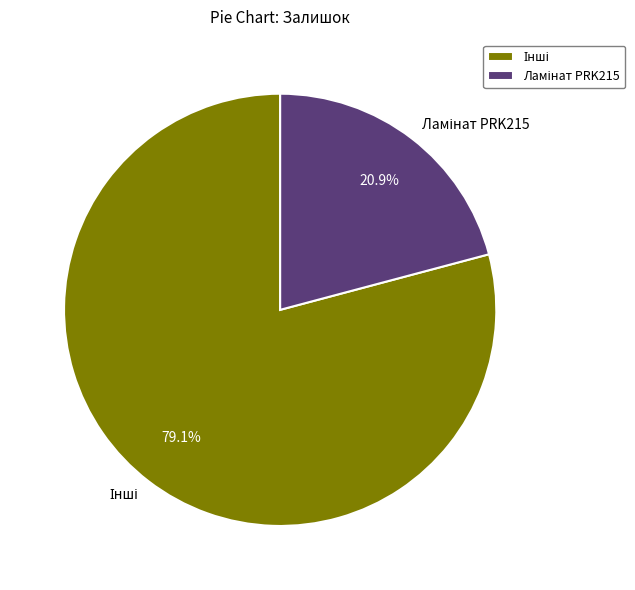

Does any single category account for the majority?

Yes